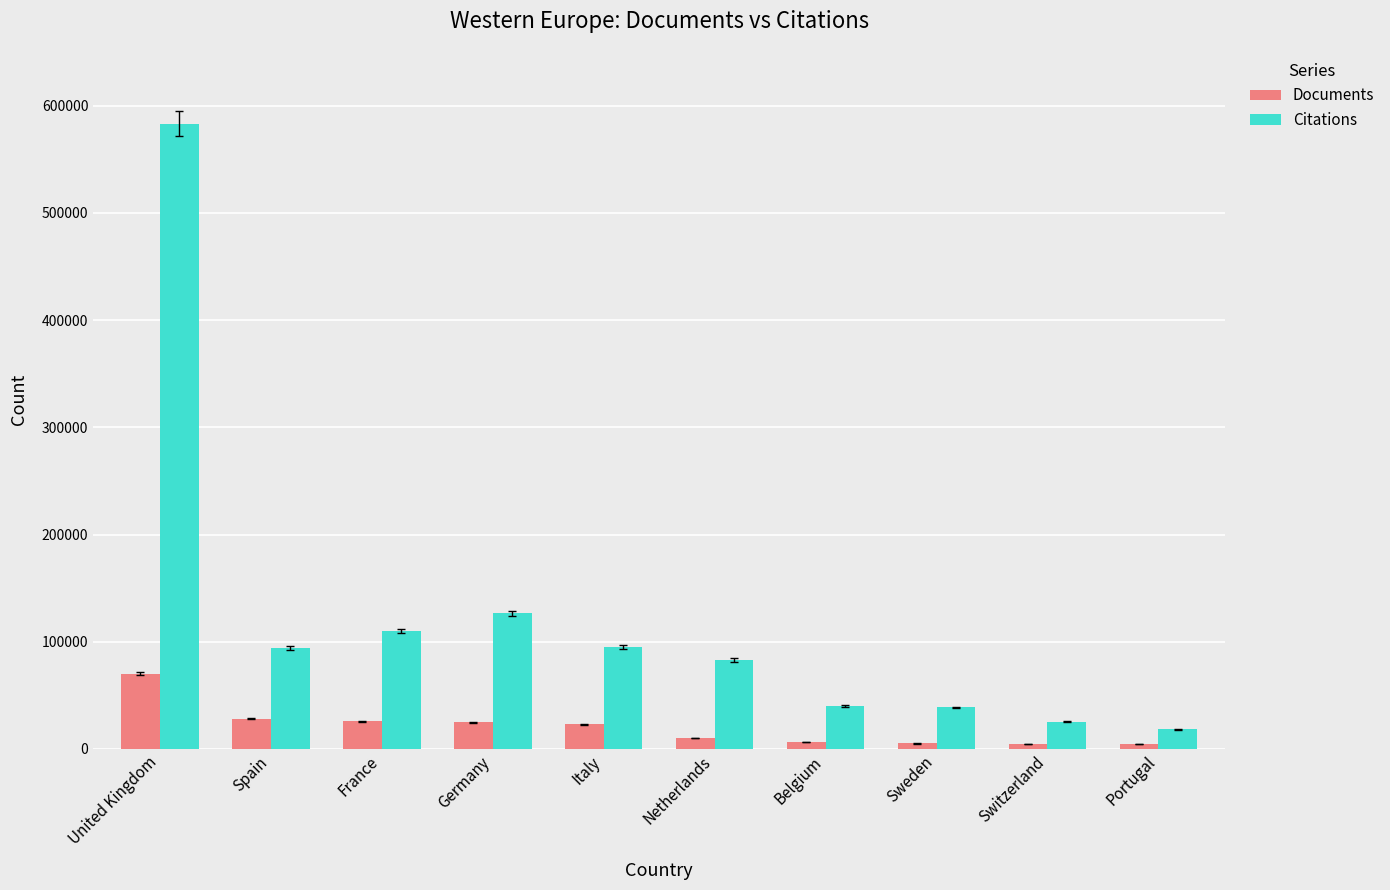

Which category has the highest value in the Documents series?

United Kingdom